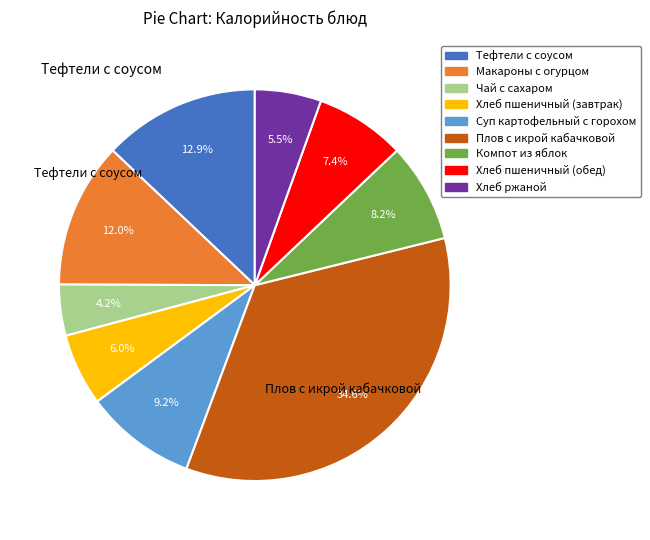

What percentage is the Чай с сахаром slice, to the nearest percent?

4%